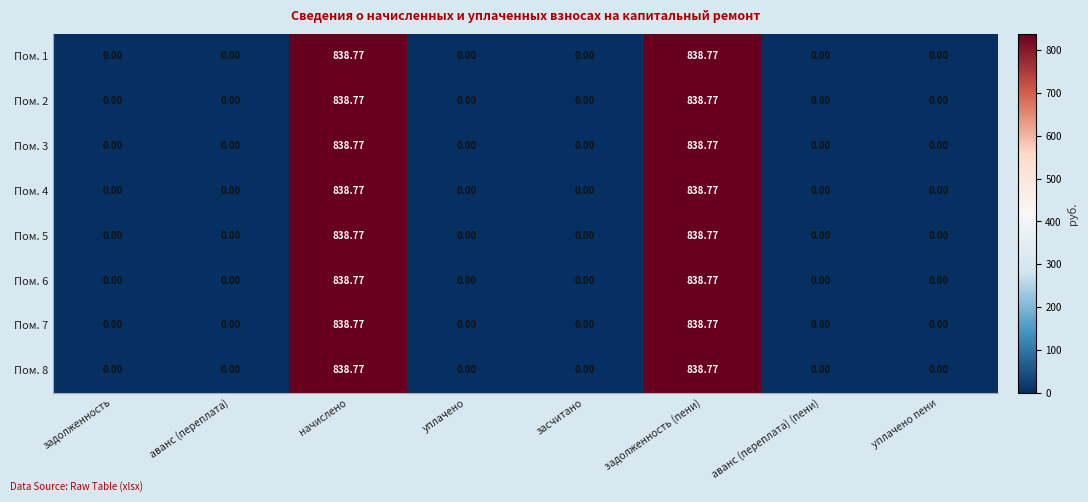

Is the value of Пом. 8 at засчитано greater than the value of Пом. 4 at начислено?

No